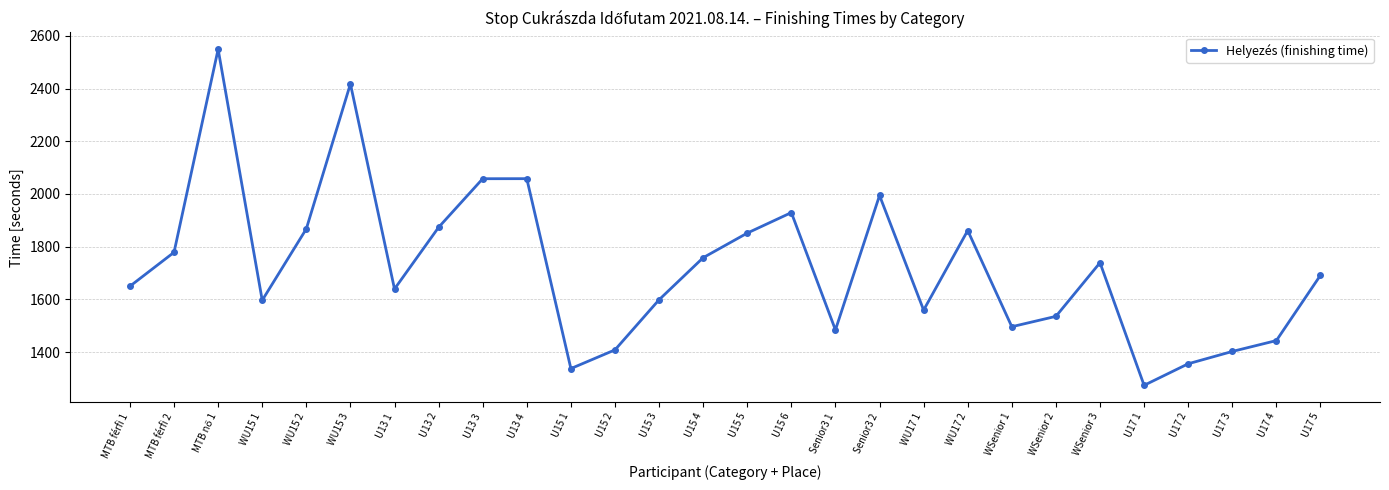

What position from the left is U17 4?

27